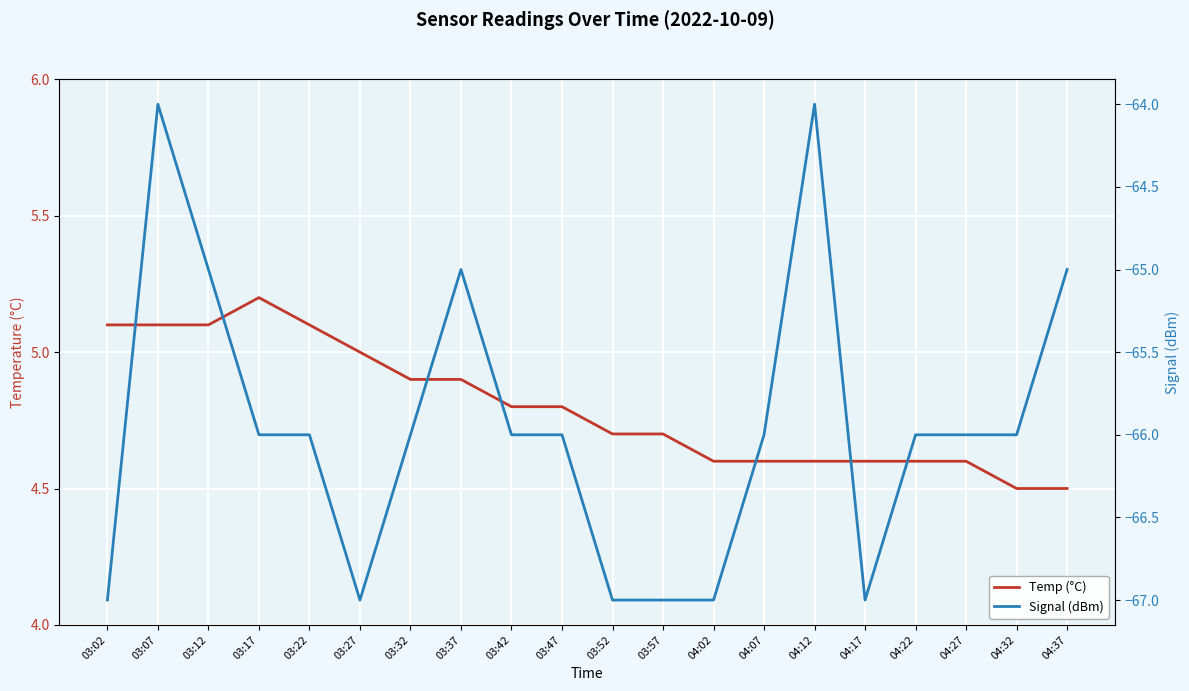

What is the label of the 6th point from the left?

03:27